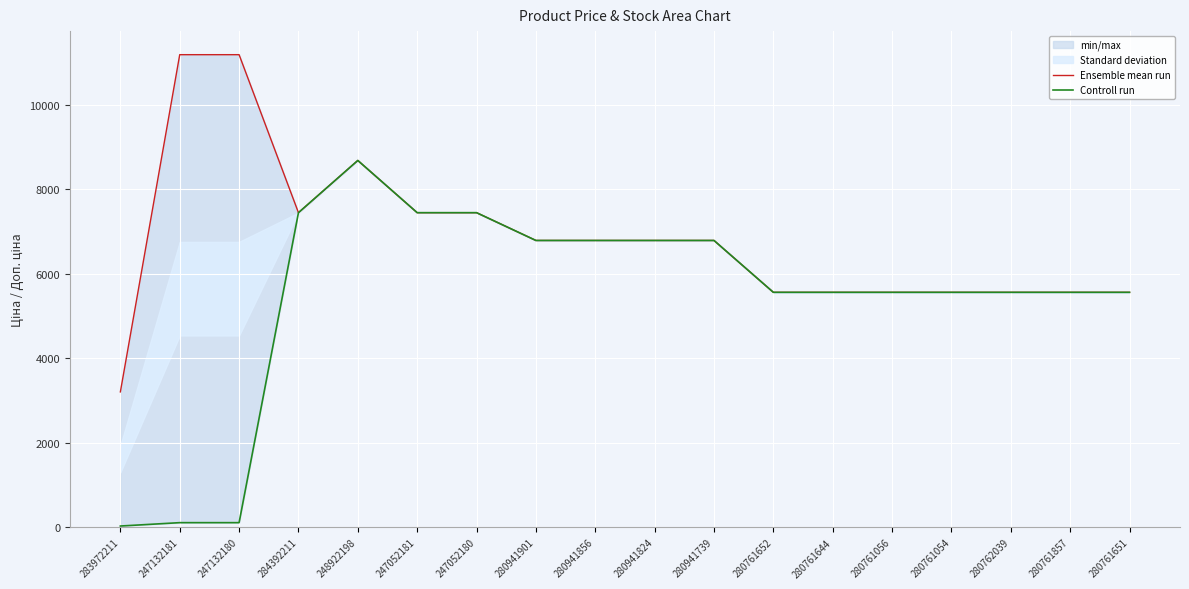

At which label does Ensemble mean run reach its peak?

247132181